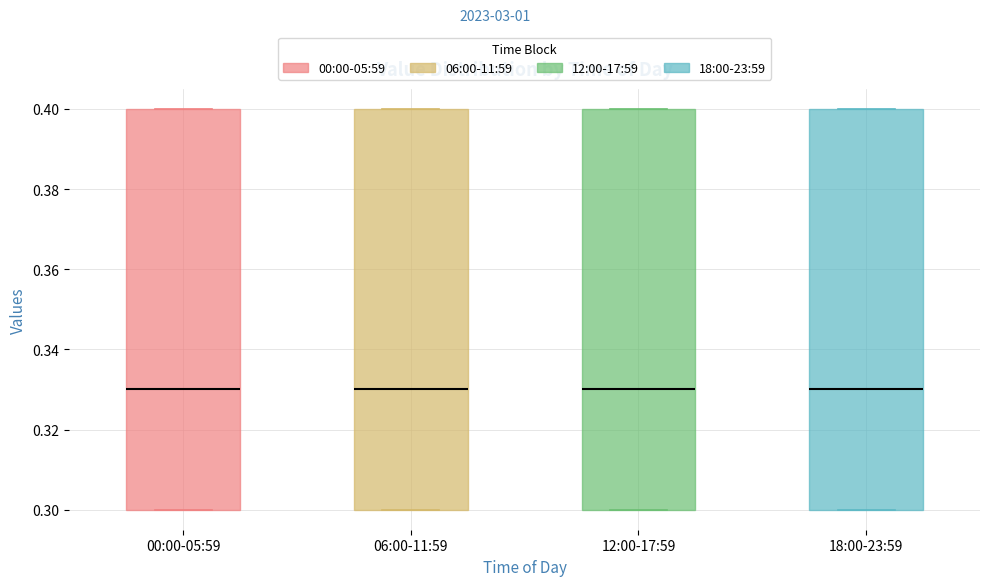

Reading left to right, read every box against the y-axis: the position of its median line, the range the box covers, and the ends of its whiskers. The values are not printed on the chart, so give them approximately, as read against the axis.

00:00-05:59: median 0.33, box 0.30 to 0.40, whiskers 0.30 to 0.40
06:00-11:59: median 0.33, box 0.30 to 0.40, whiskers 0.30 to 0.40
12:00-17:59: median 0.33, box 0.30 to 0.40, whiskers 0.30 to 0.40
18:00-23:59: median 0.33, box 0.30 to 0.40, whiskers 0.30 to 0.40